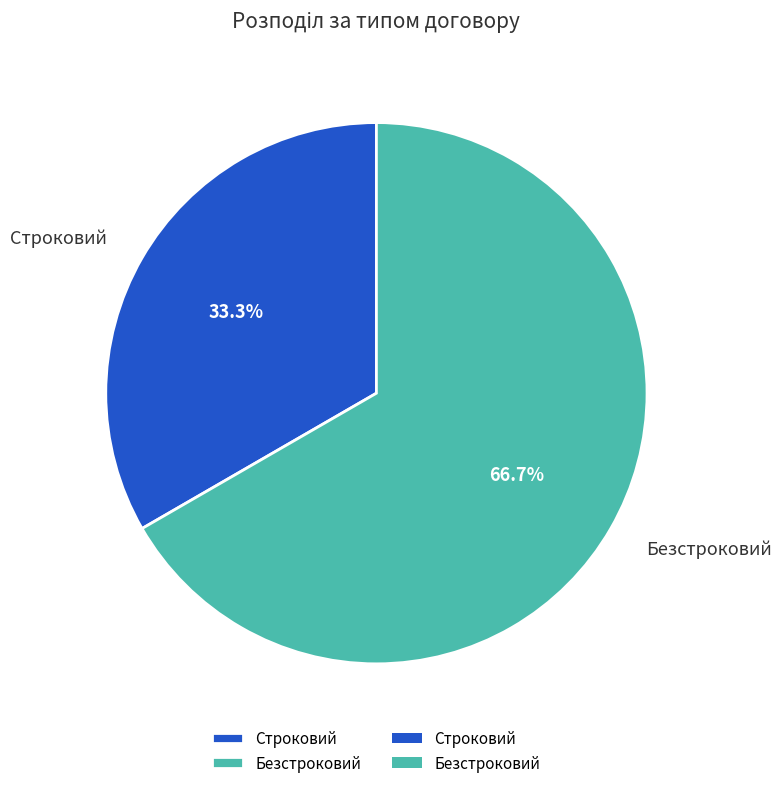

How many slices are in this pie chart?

2